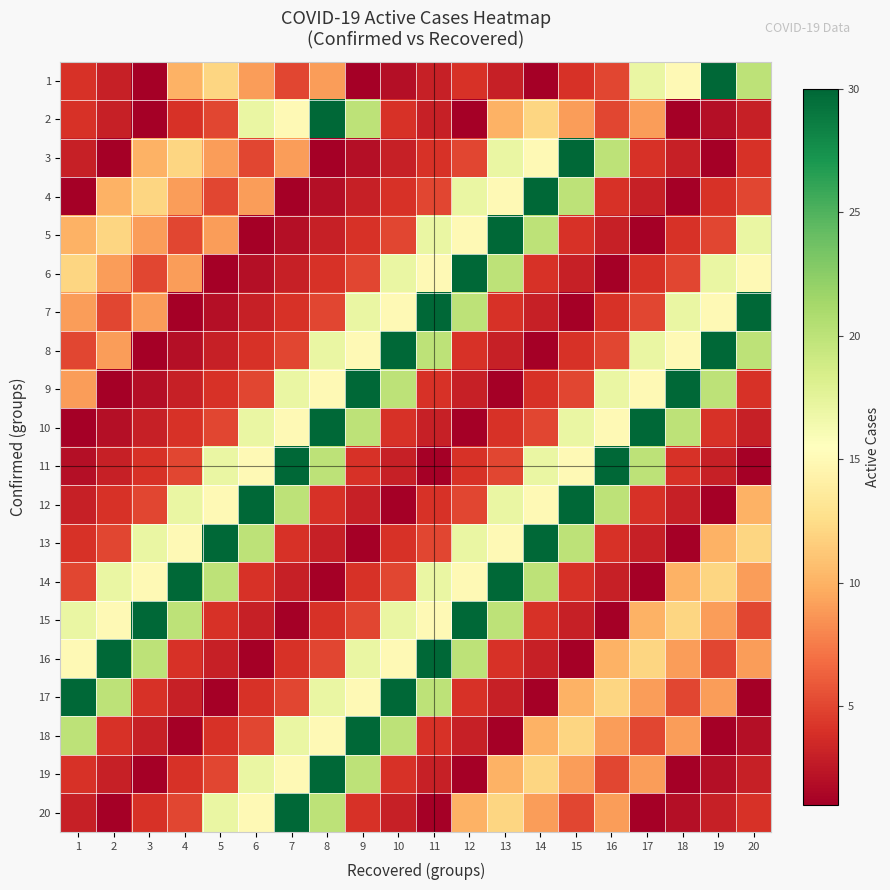

Rank the series at 18 from lowest to highest value.

2, 4, 13, 19, 20, 3, 12, 5, 11, 6, 17, 16, 18, 14, 15, 1, 8, 7, 10, 9